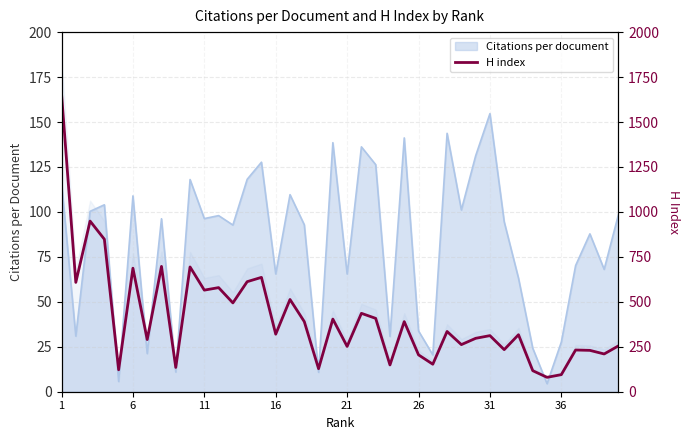

How many points are lower than both their immediate neighbors (excluding endpoints)?

15